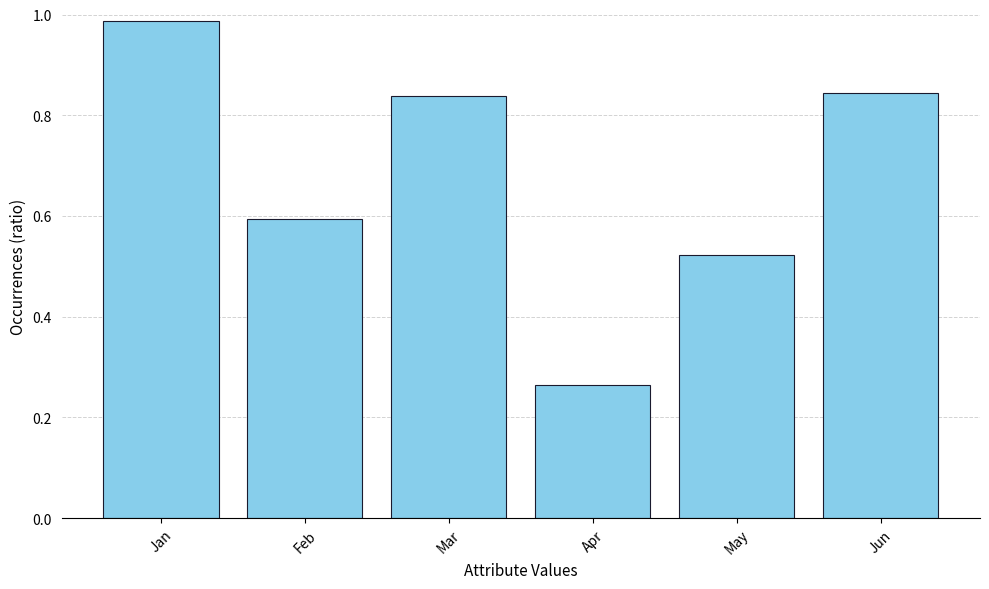

At which category does the chart reach its minimum across all series?

Apr